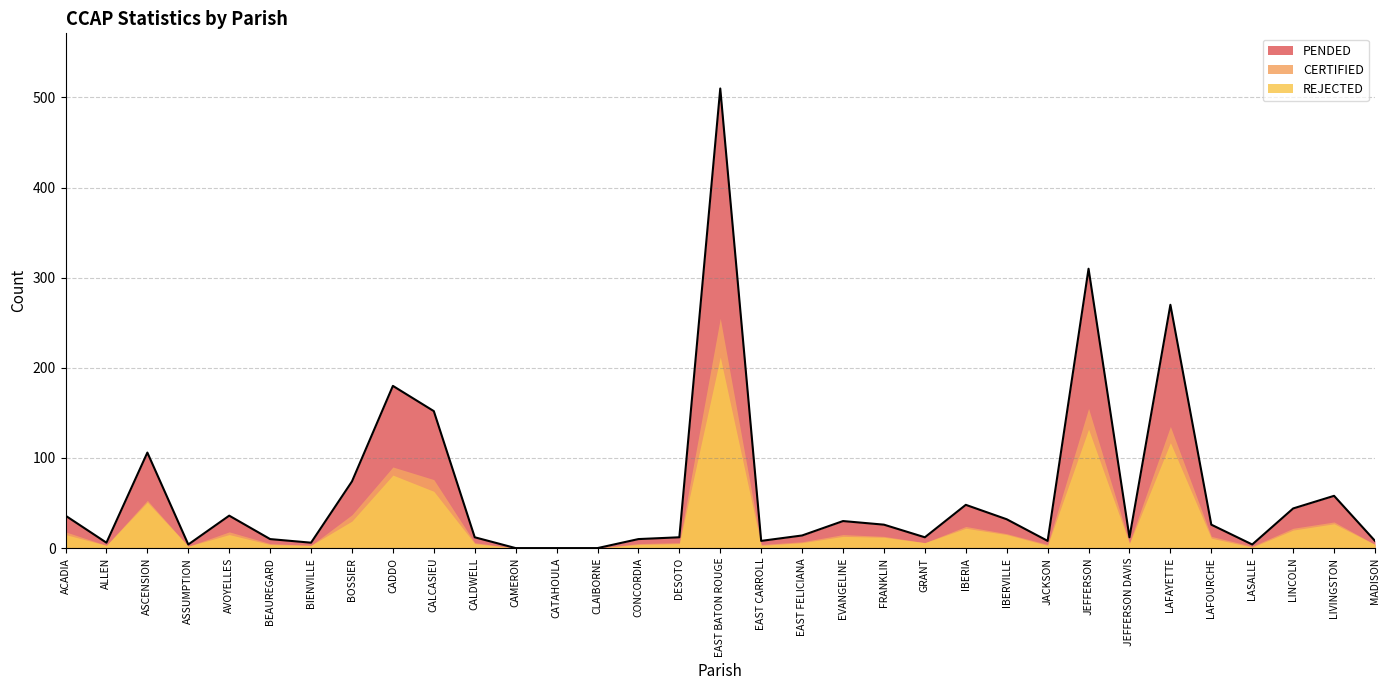

Between CLAIBORNE and JEFFERSON, which series saw the biggest shift?

PENDED